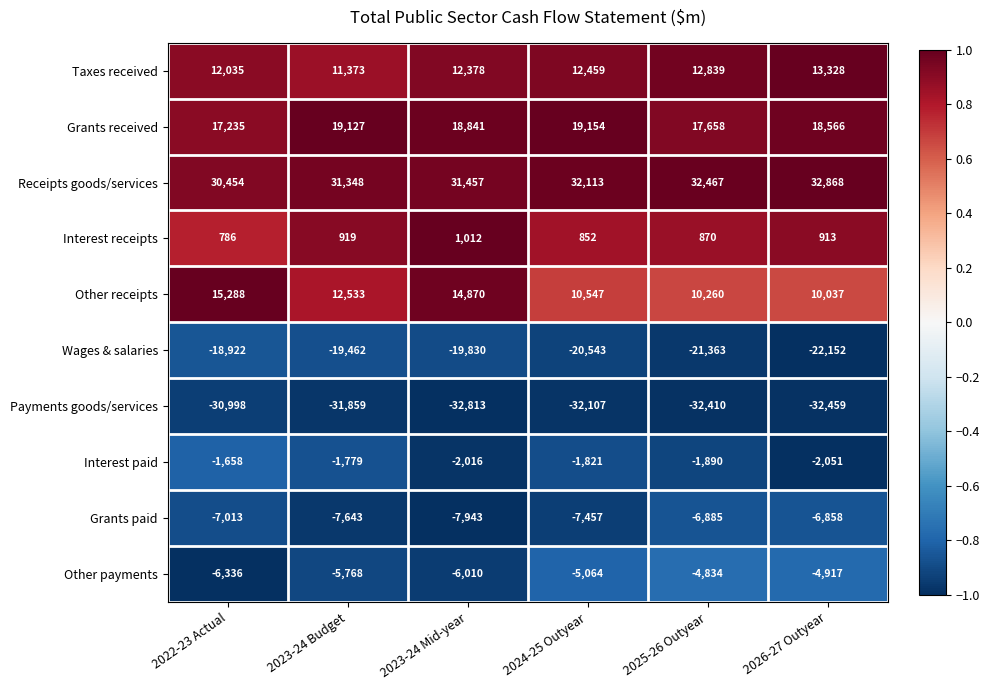

Is it true that Grants received equals 7867 at 2023-24 Mid-year?

False